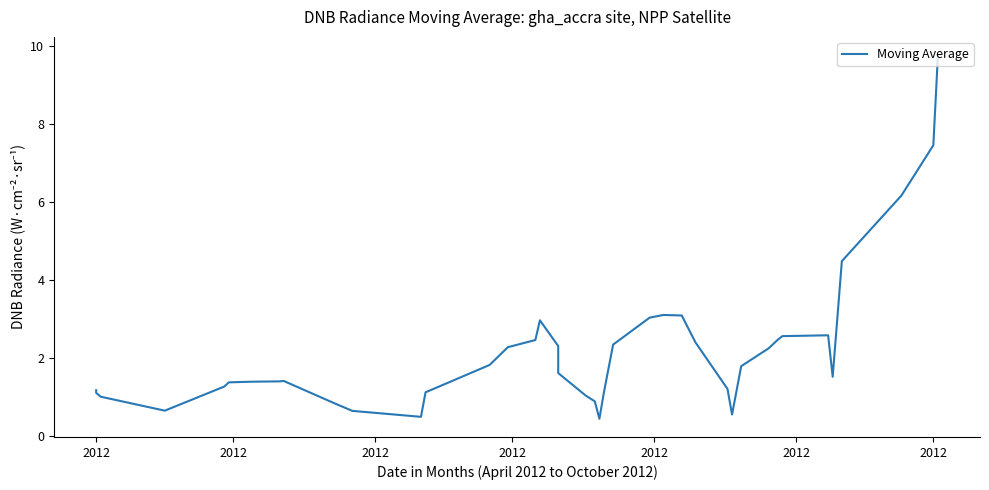

How many data points are above 1?

33